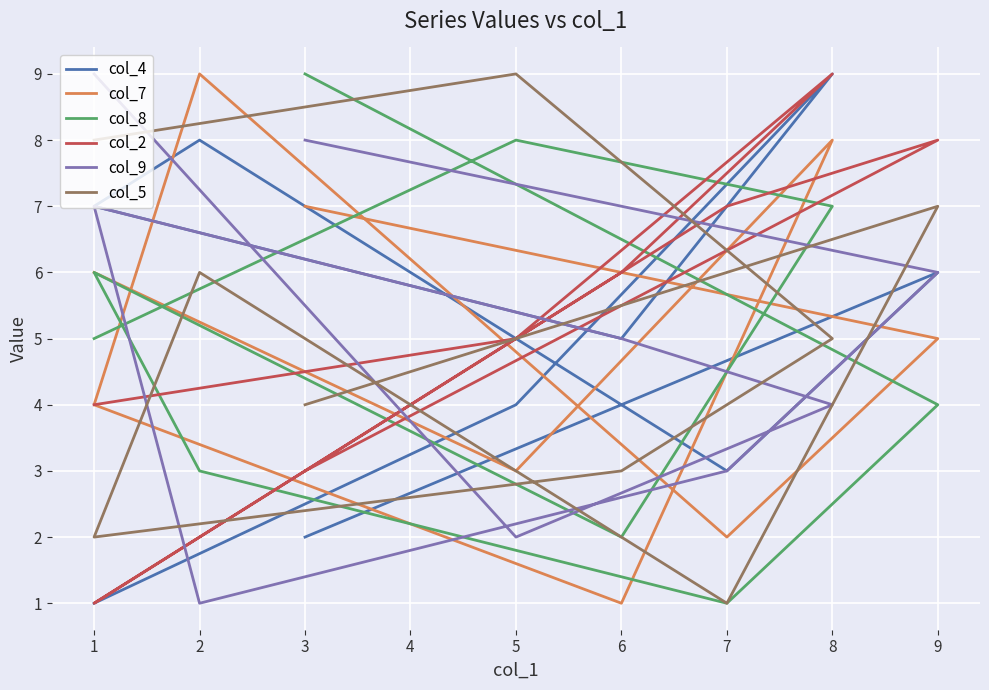

How many lines are shown in the chart?

6